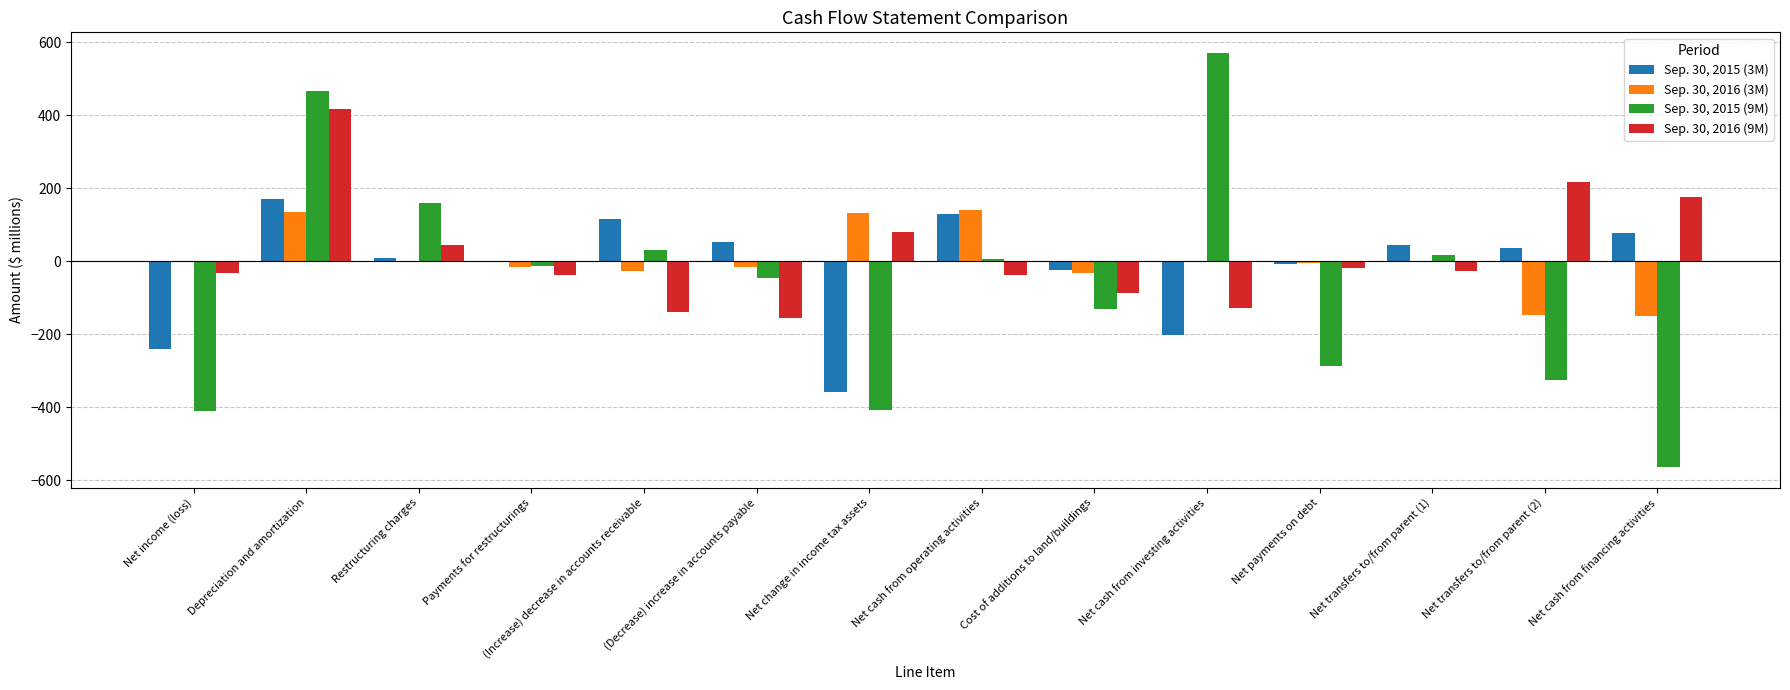

Between Net change in income tax assets and Net transfers to/from parent (2), which series saw the biggest shift?

Sep. 30, 2015 (3M)